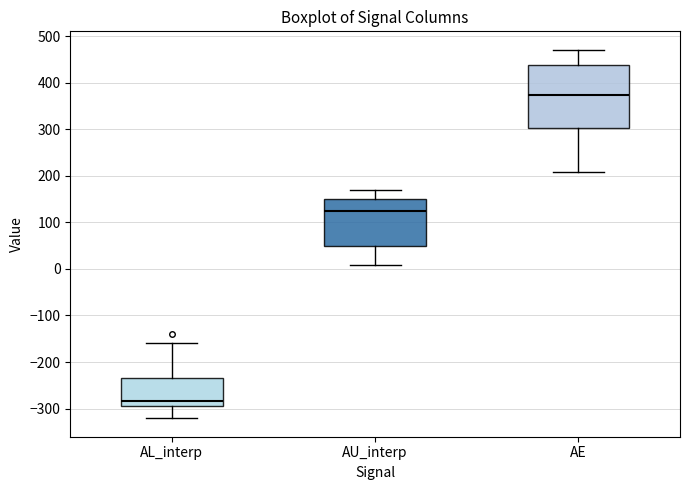

Reading left to right, transcribe this box plot: for each box, give where its median line is, the range the box spans, and where its two whiskers end, as read against the y-axis. The values are not printed on the chart, so give them approximately, as read against the axis.

AL_interp: median -280, box -290 to -230, whiskers -320 to -160
AU_interp: median 120, box 50 to 150, whiskers 10 to 170
AE: median 370, box 300 to 440, whiskers 210 to 470